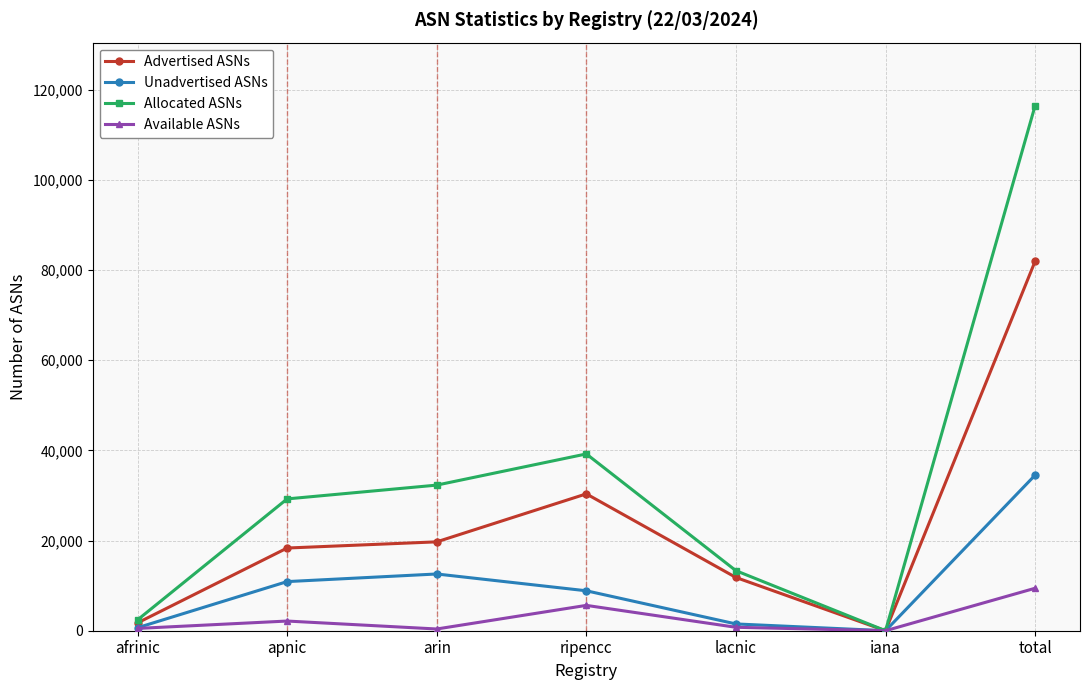

What is the difference between the maximum and minimum values in the Unadvertised ASNs series?

34499